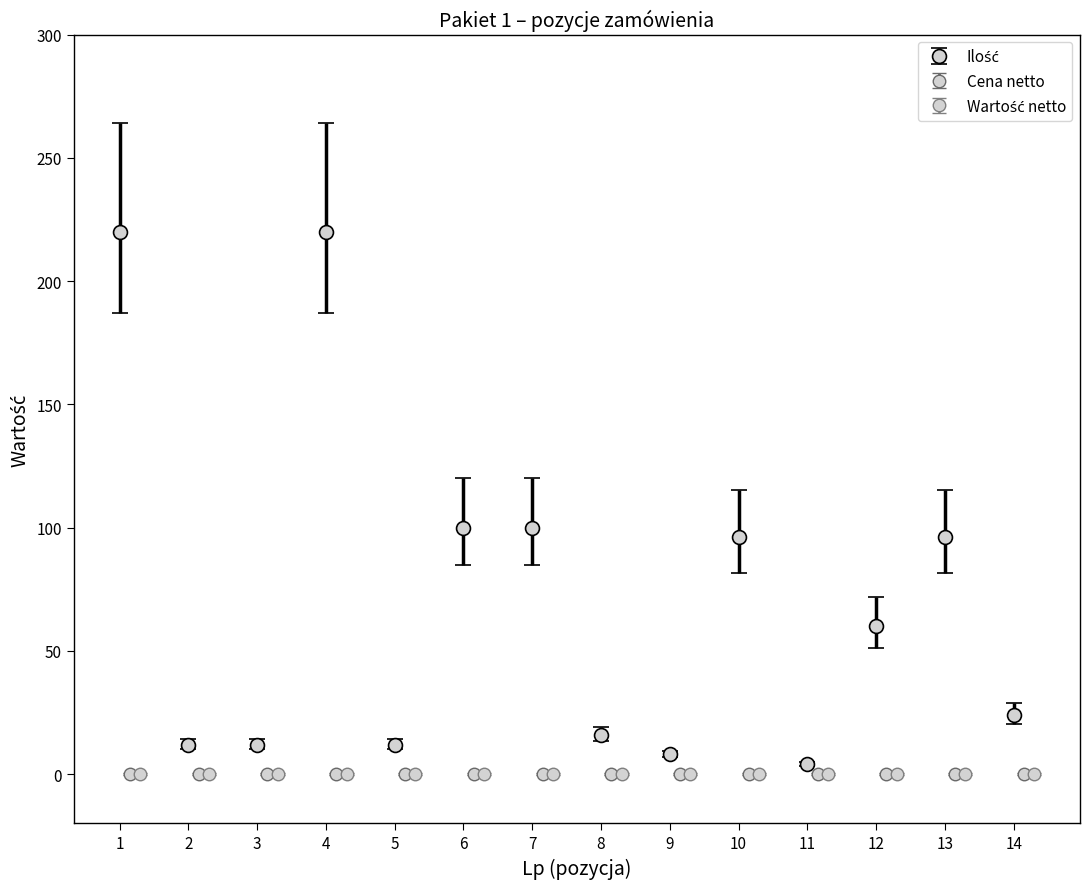

How many interior local peaks does the Ilość series have?

3